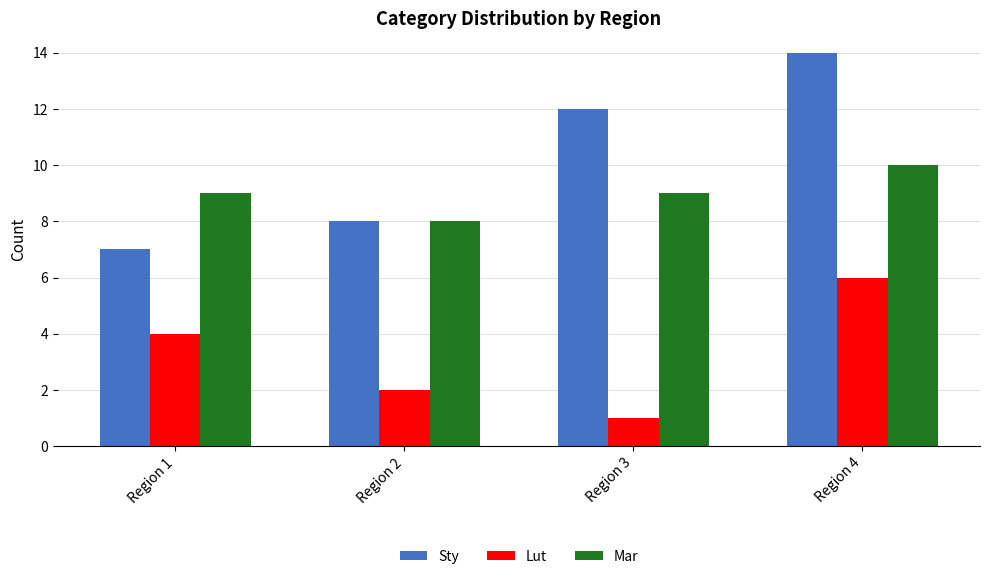

The value of Mar at Region 2 is 4. True or false?

False